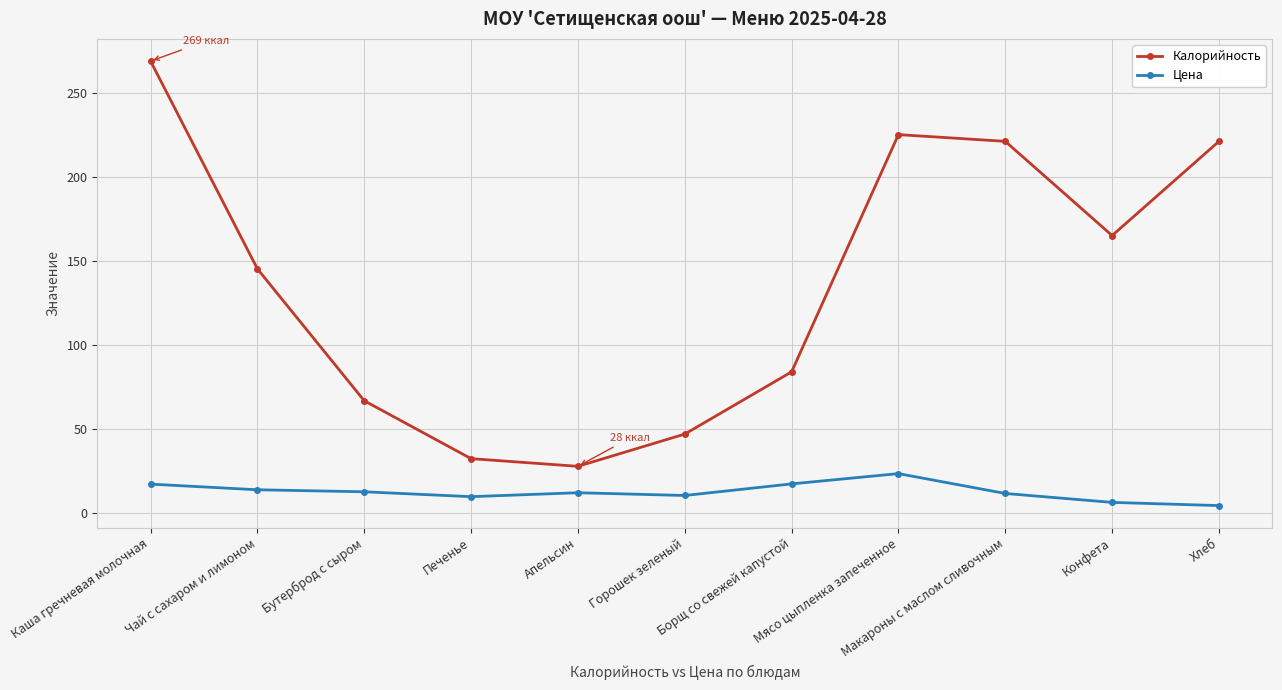

True or false: Калорийность has more than 1 points higher than both neighbors.

False